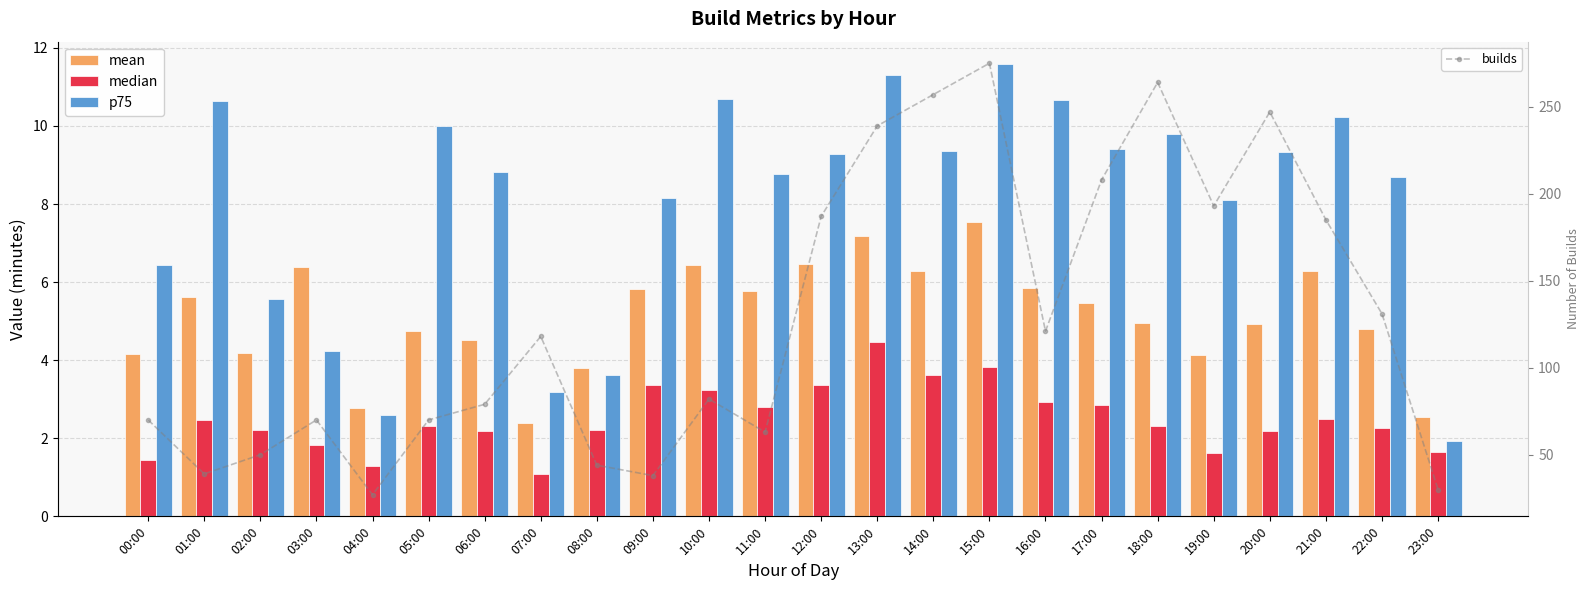

At 06:00, list the series in order from largest to smallest.

builds, p75, mean, median